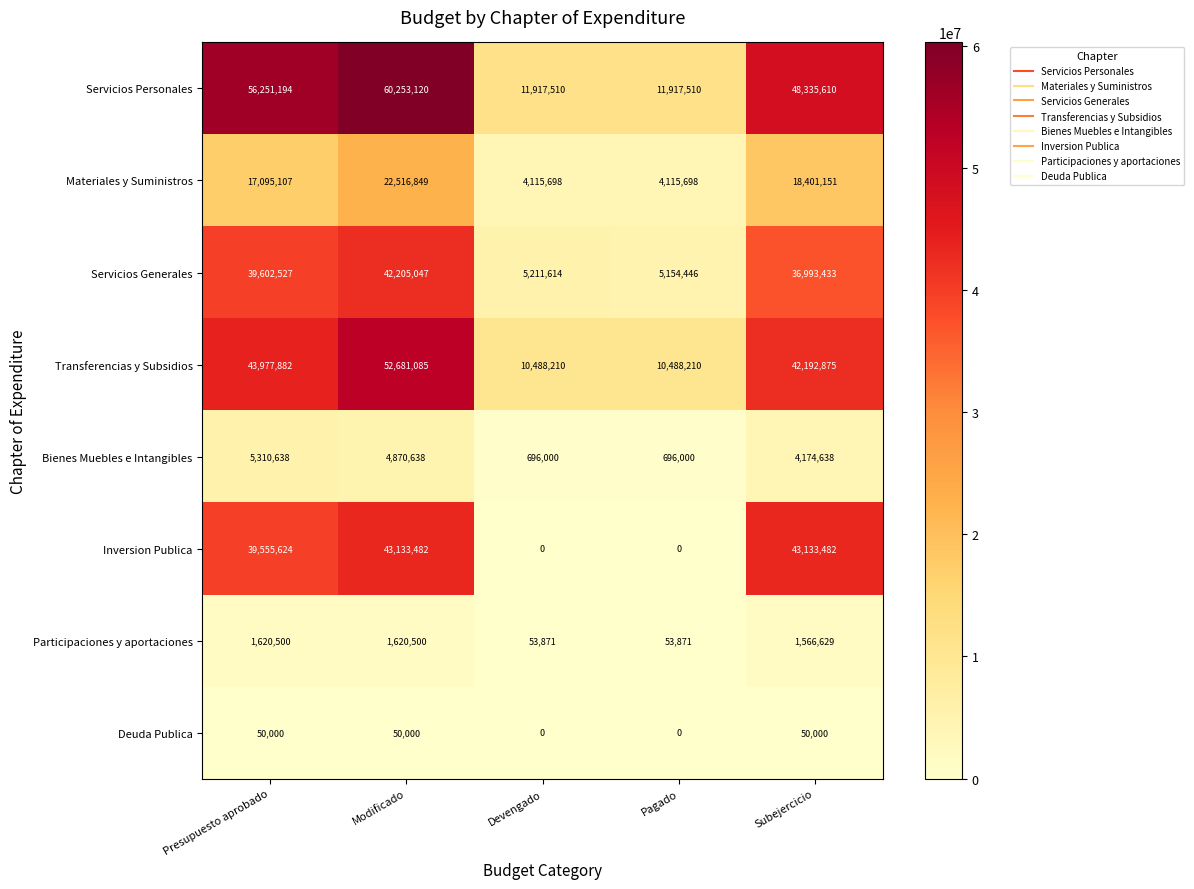

What is the difference between the Transferencias y Subsidios values at Subejercicio and Devengado?

31704665